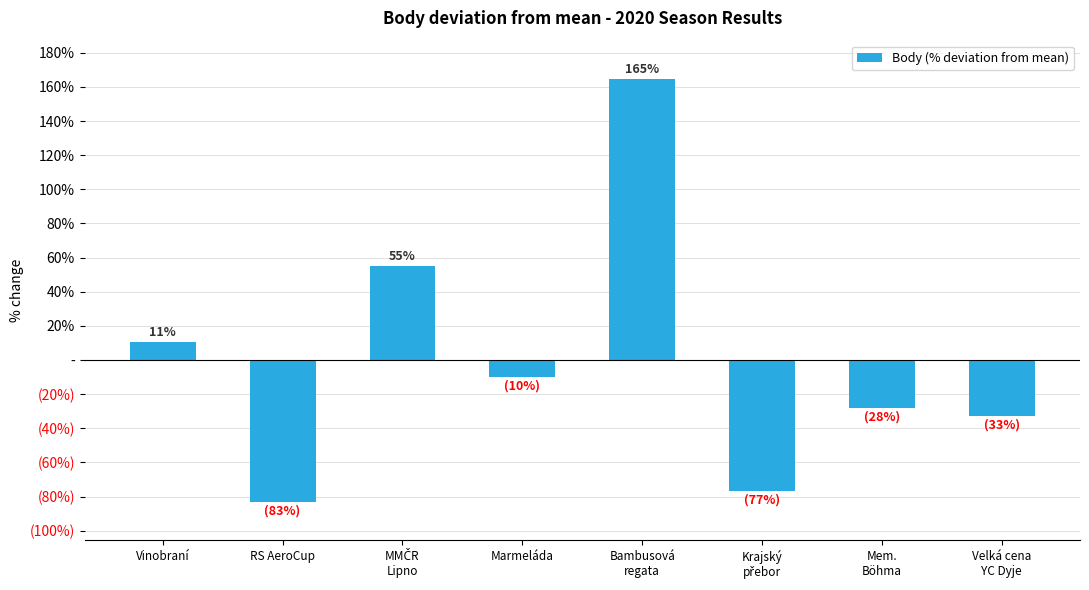

At which category does the chart reach its minimum across all series?

RS AeroCup